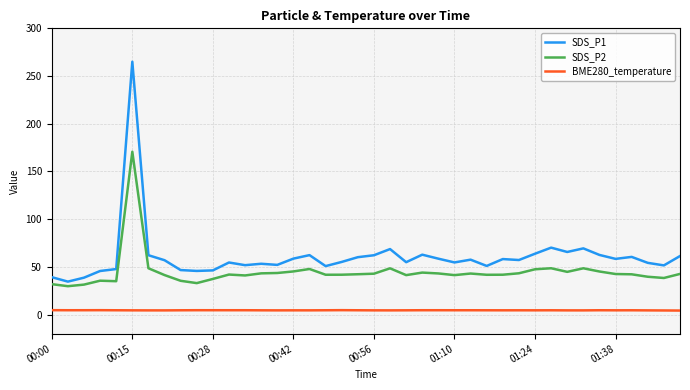

List the series in order of their overall mean, highest first.

SDS_P1, SDS_P2, BME280_temperature